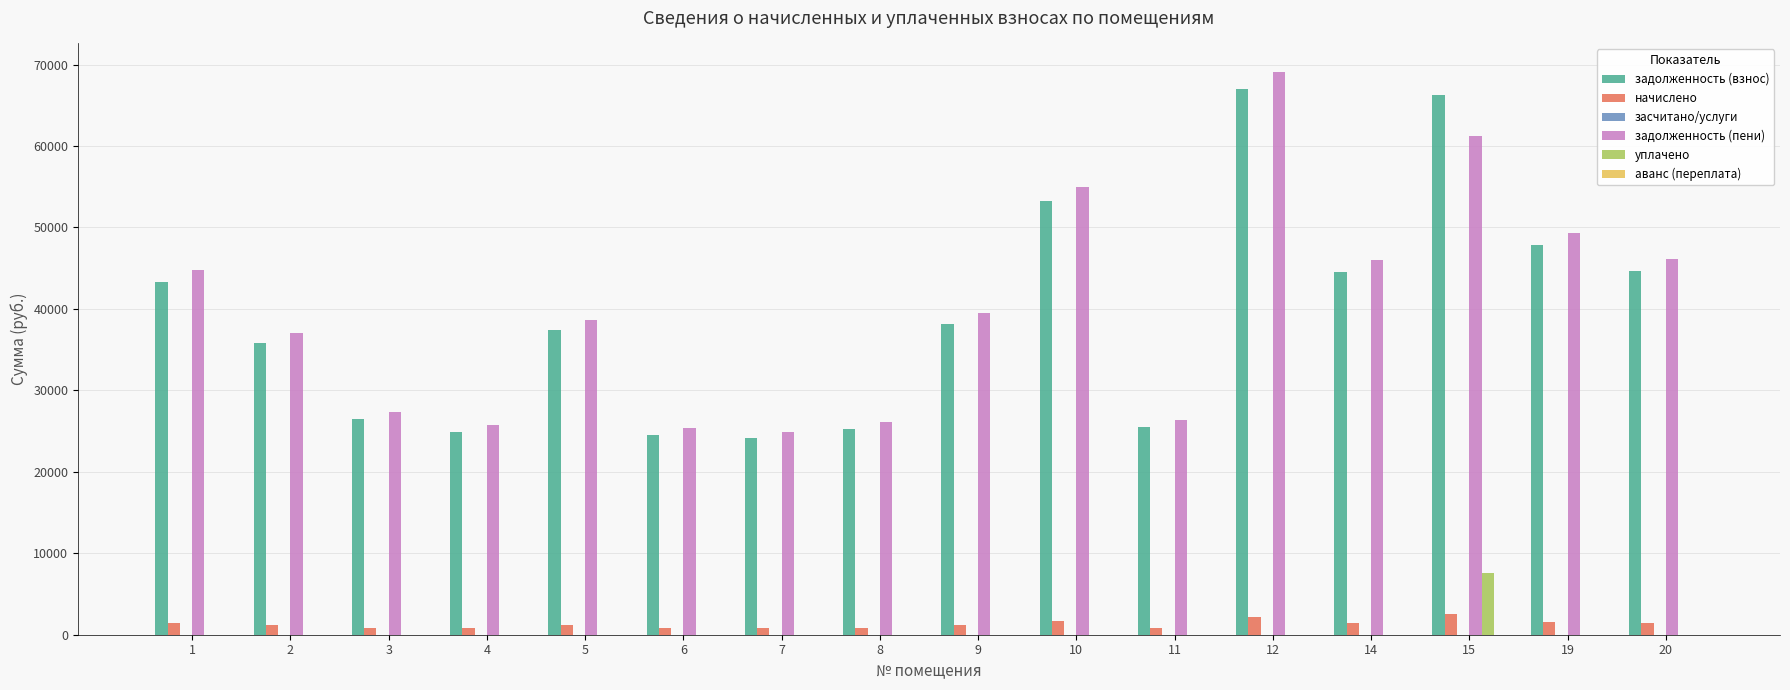

Is the value of уплачено at 5 greater than the value of задолженность (взнос) at 20?

No